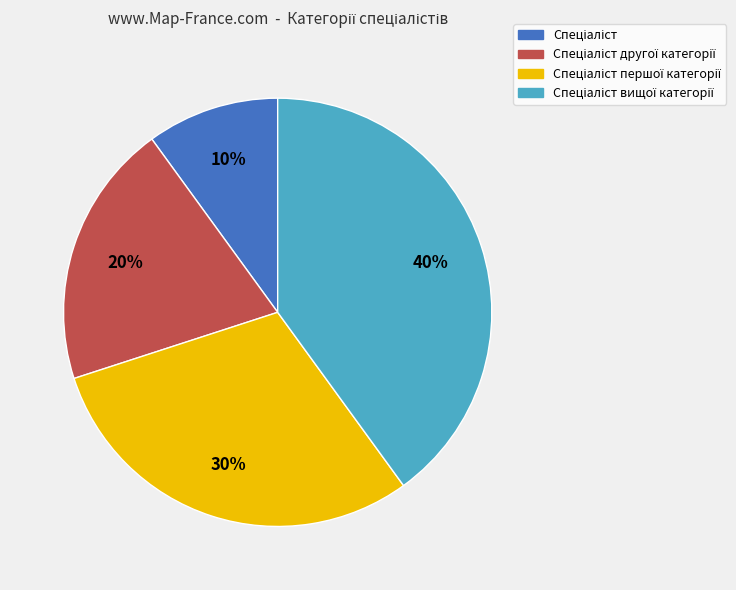

To the nearest percent, what is the difference between the largest and smallest slice percentages?

30%